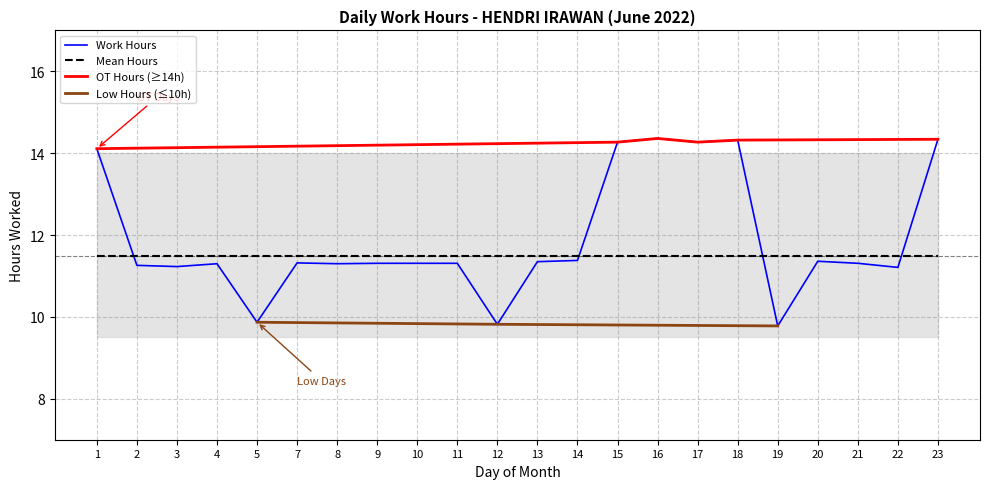

Between 7 and 19, which is larger?

7